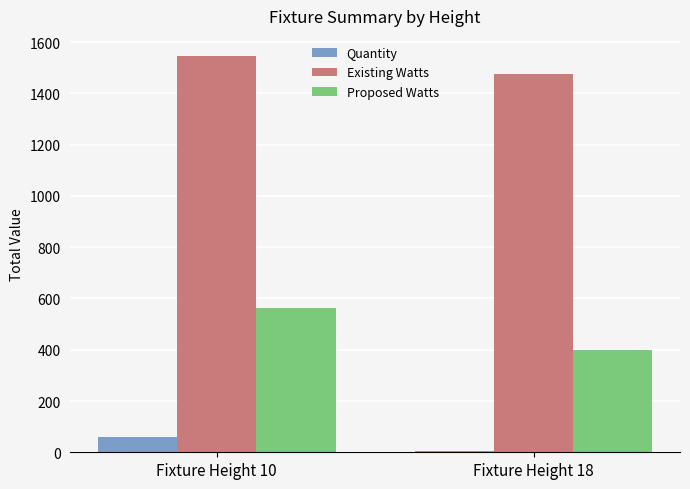

What is the total value across all series at Fixture Height 18?

1880